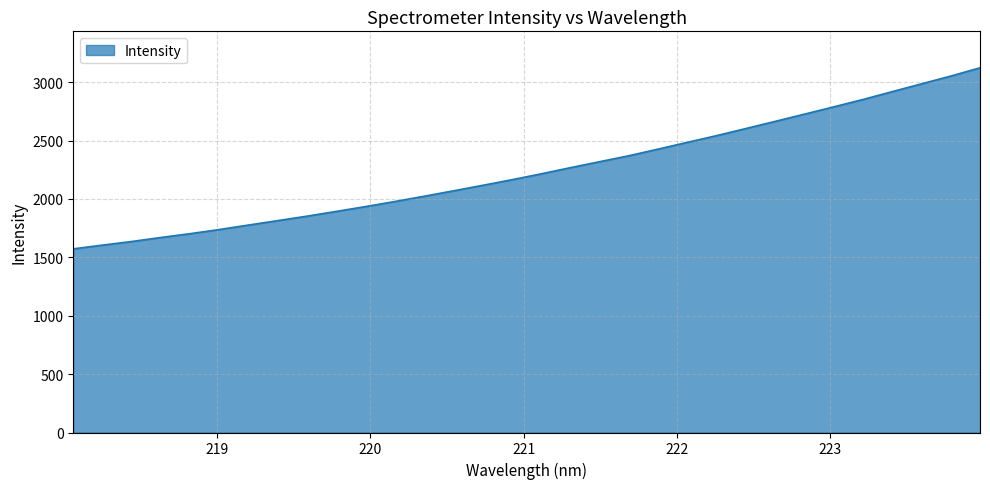

What is the maximum value shown in the chart?

3122.8